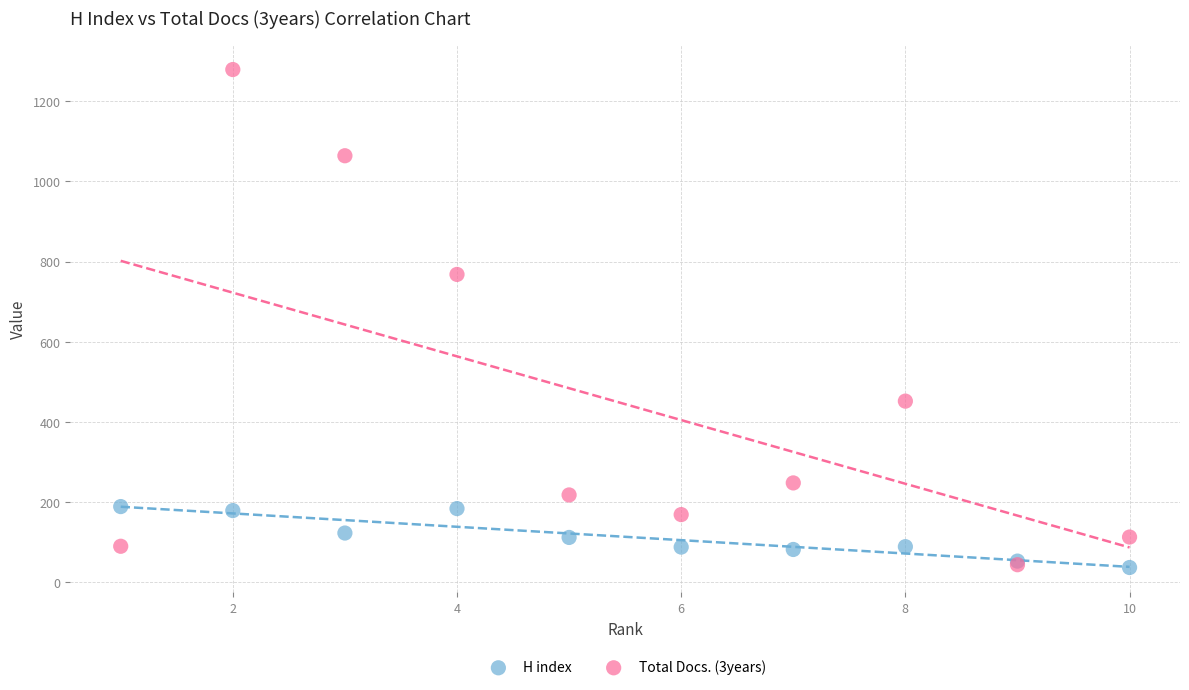

Across all series, what Y value is closest to 658?

768